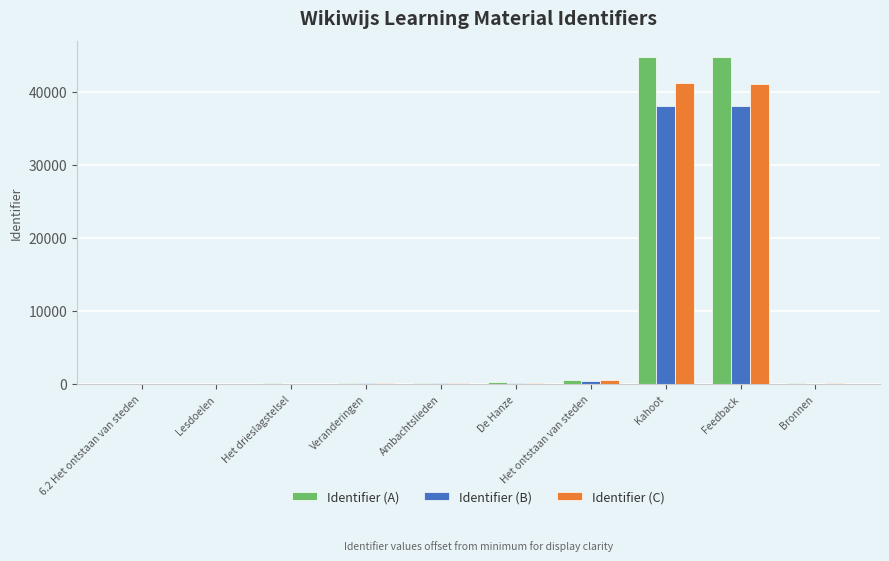

What is the sum of all Identifier (A) values?

90856.0